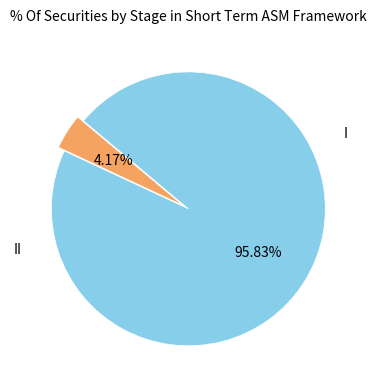

Does any single category account for the majority?

Yes